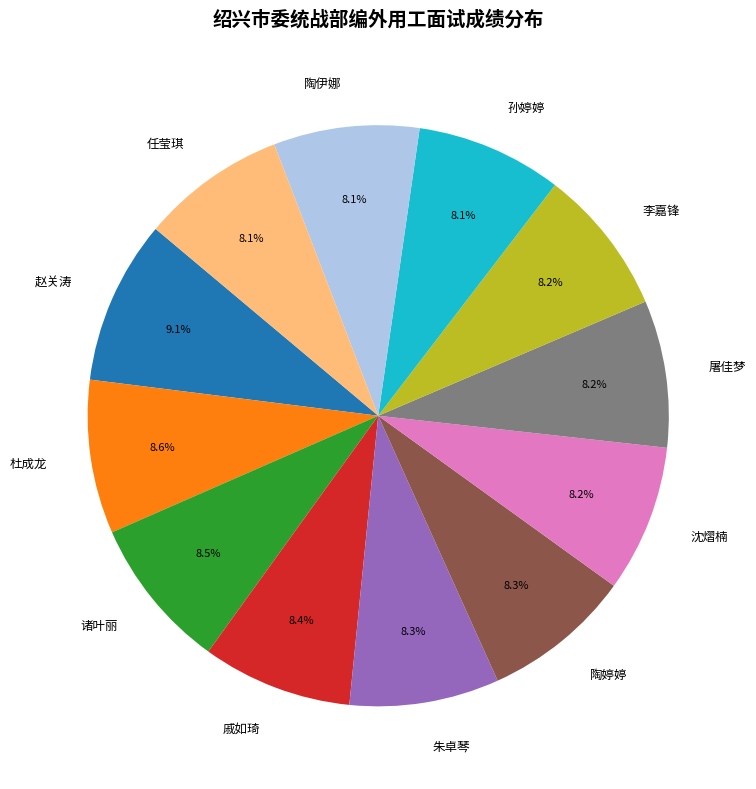

What percentage is the 陶婷婷 slice, to the nearest percent?

8%